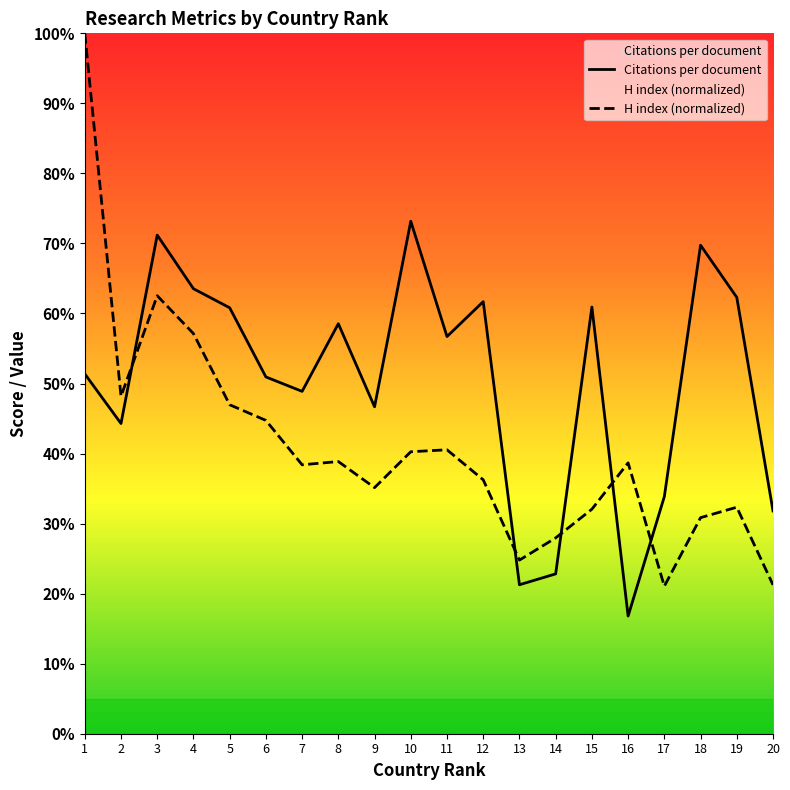

Reading right to left, extract all data points from this chart.

Citations per document: 20=31.8	19=62.3	18=69.8	17=33.9	16=16.8	15=60.9	14=22.8	13=21.3	12=61.7	11=56.7	10=73.2	9=46.7	8=58.5	7=48.9	6=50.9	5=60.8	4=63.5	3=71.2	2=44.3	1=51.4
H index: 20=21.2	19=32.3	18=30.8	17=21.1	16=38.7	15=32.1	14=28.0	13=24.8	12=36.3	11=40.5	10=40.3	9=35.1	8=38.9	7=38.4	6=44.7	5=47.0	4=57.1	3=62.5	2=48.2	1=100.0